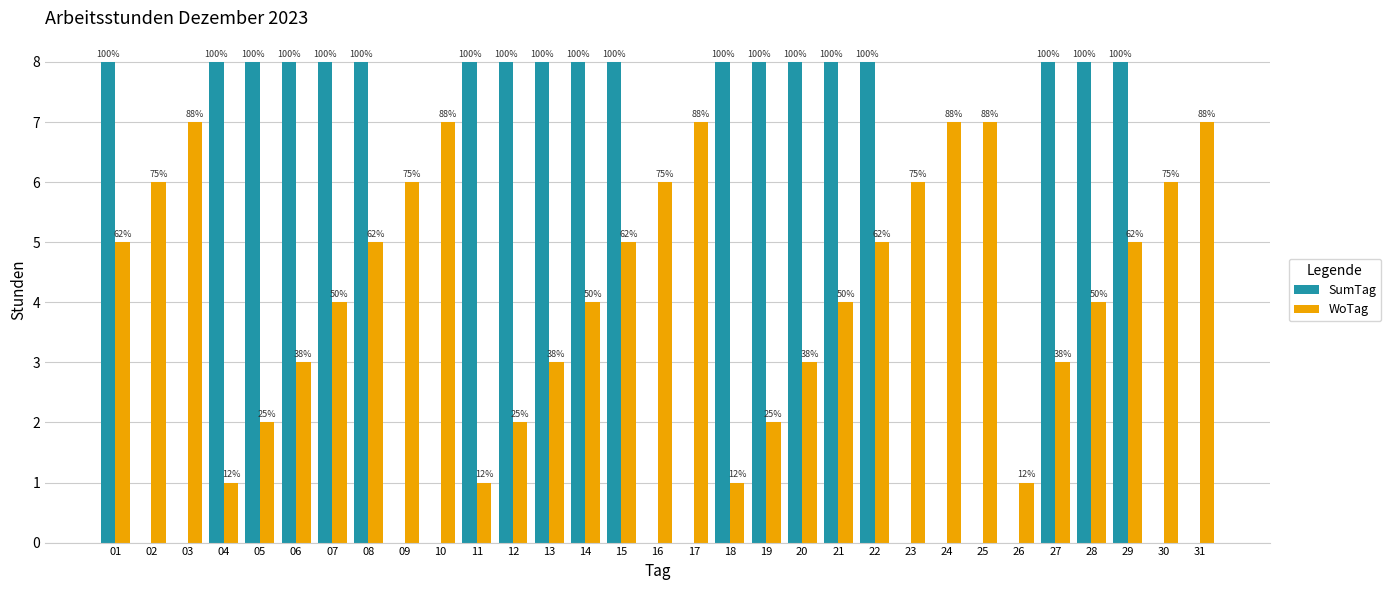

Are the bars horizontal?

No